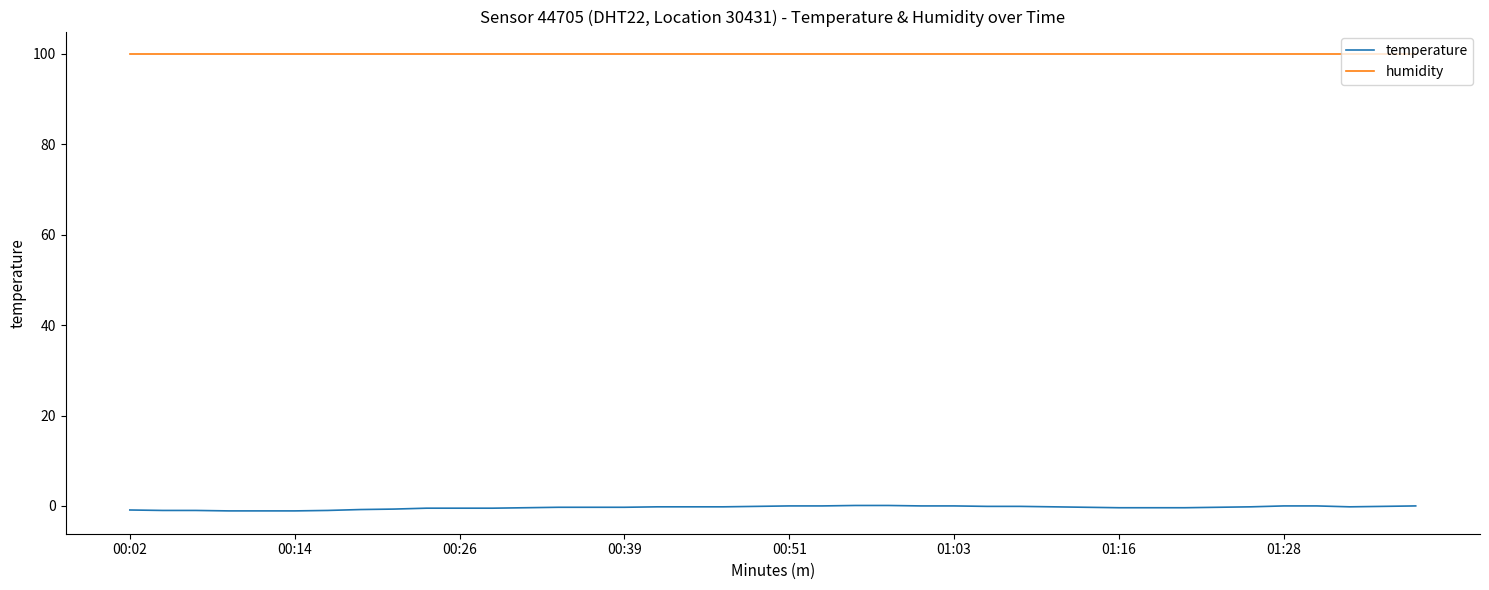

What is the average value of the temperature series?

-0.4